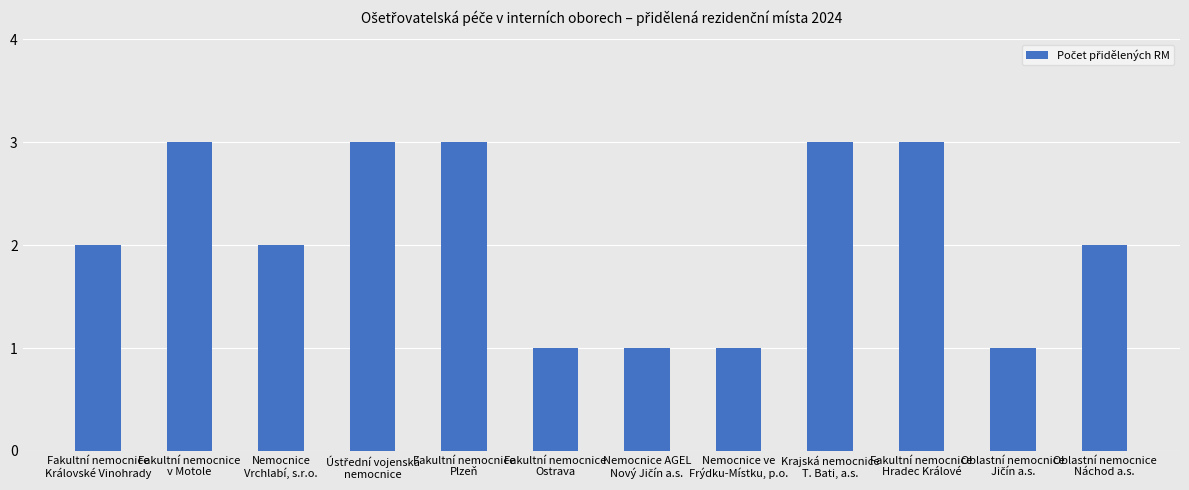

What is the average value?

2